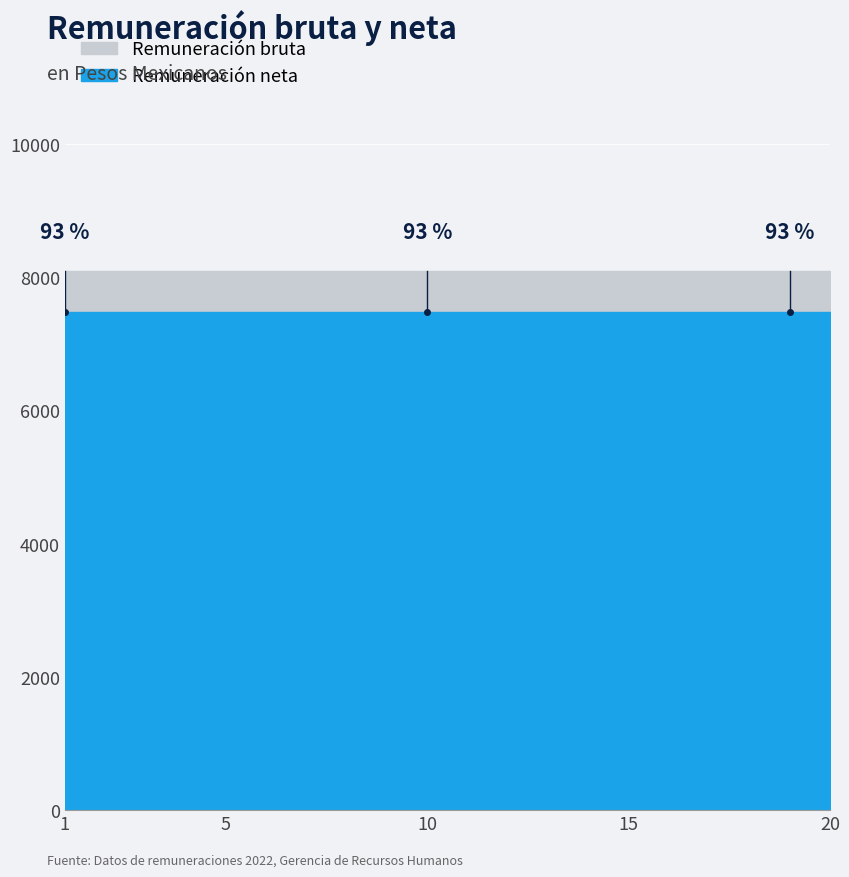

Which has a higher value, 16 or 3?

16